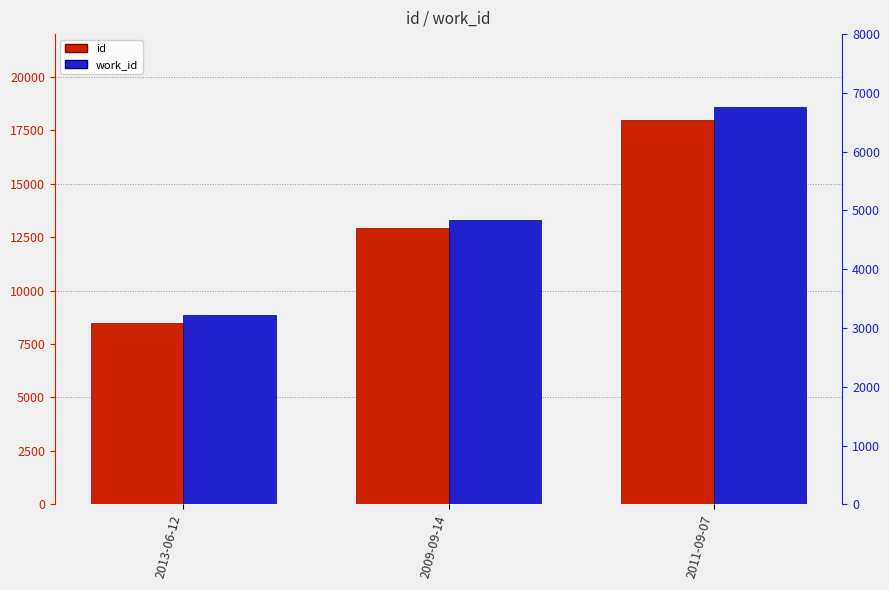

What are all the series names shown in the legend?

id, work_id